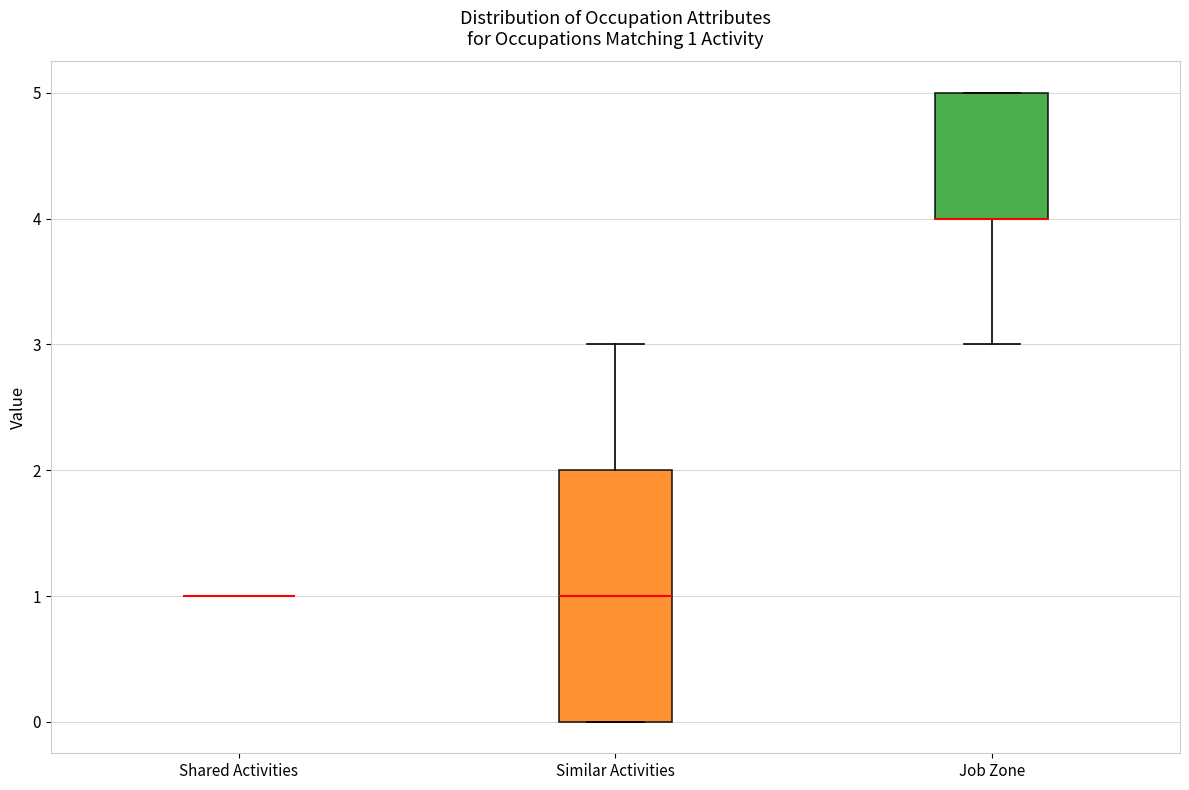

Comparing the boxes themselves (not the whiskers), which one is the tallest?

Similar Activities